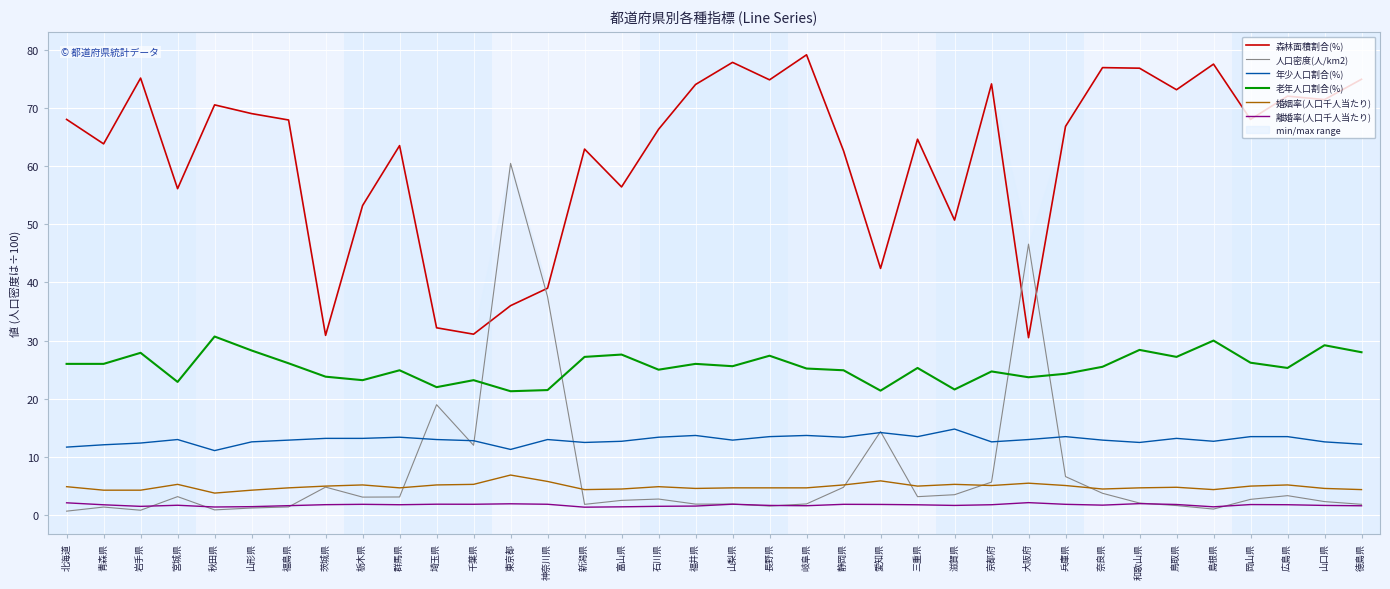

At how many categories does at least one series exceed 26?

36